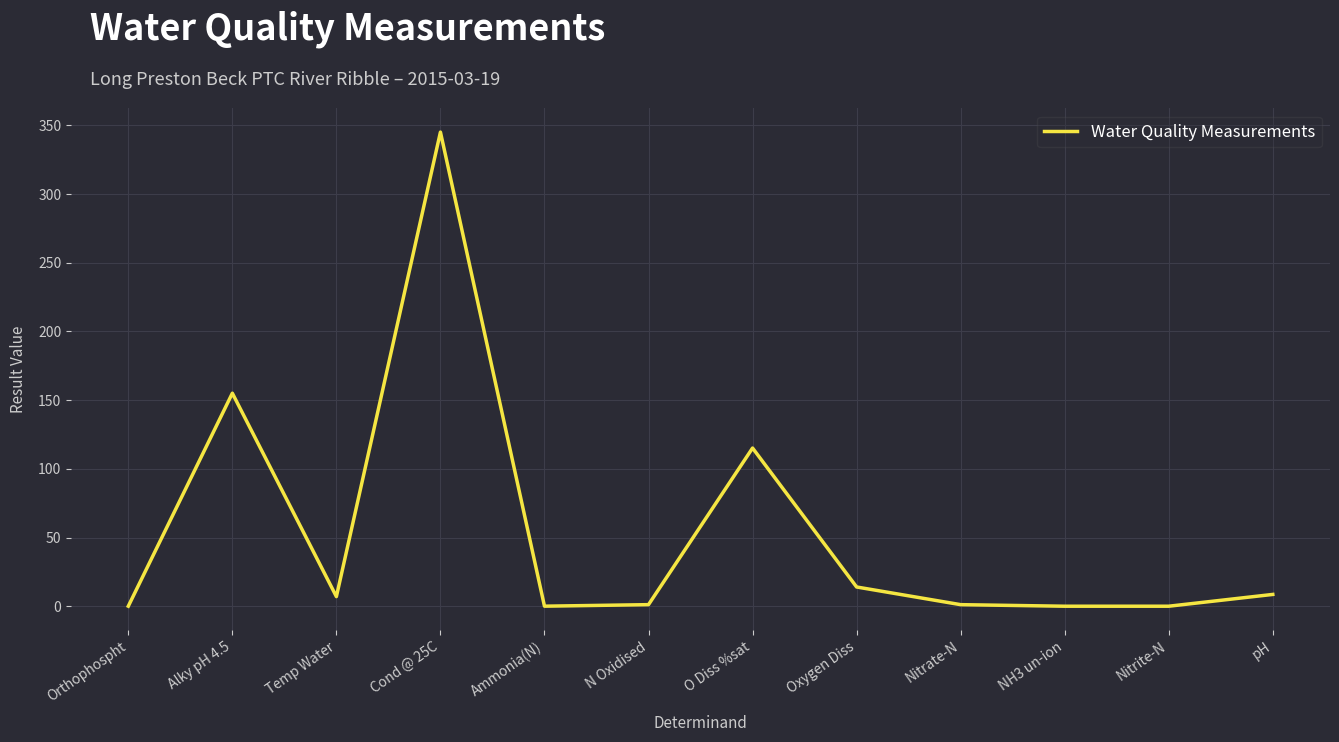

How many series are shown in this chart?

1